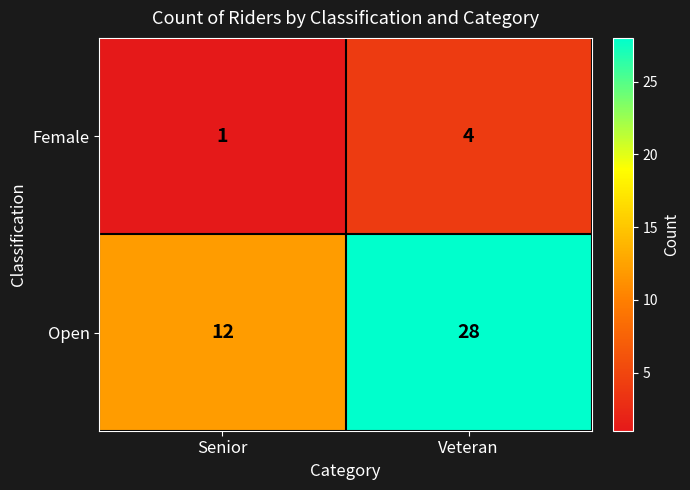

How many data points in Female are less than 4?

1